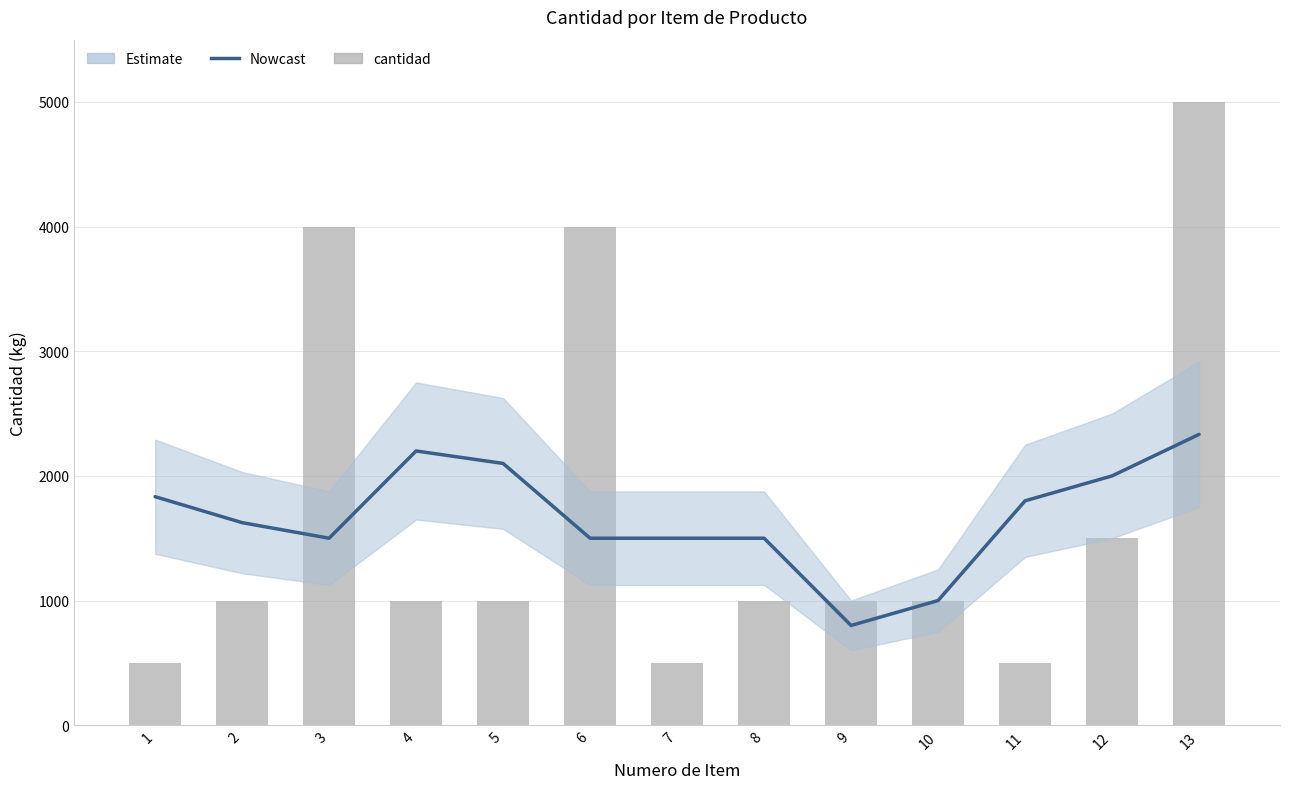

Which series has the largest range (max minus min)?

cantidad